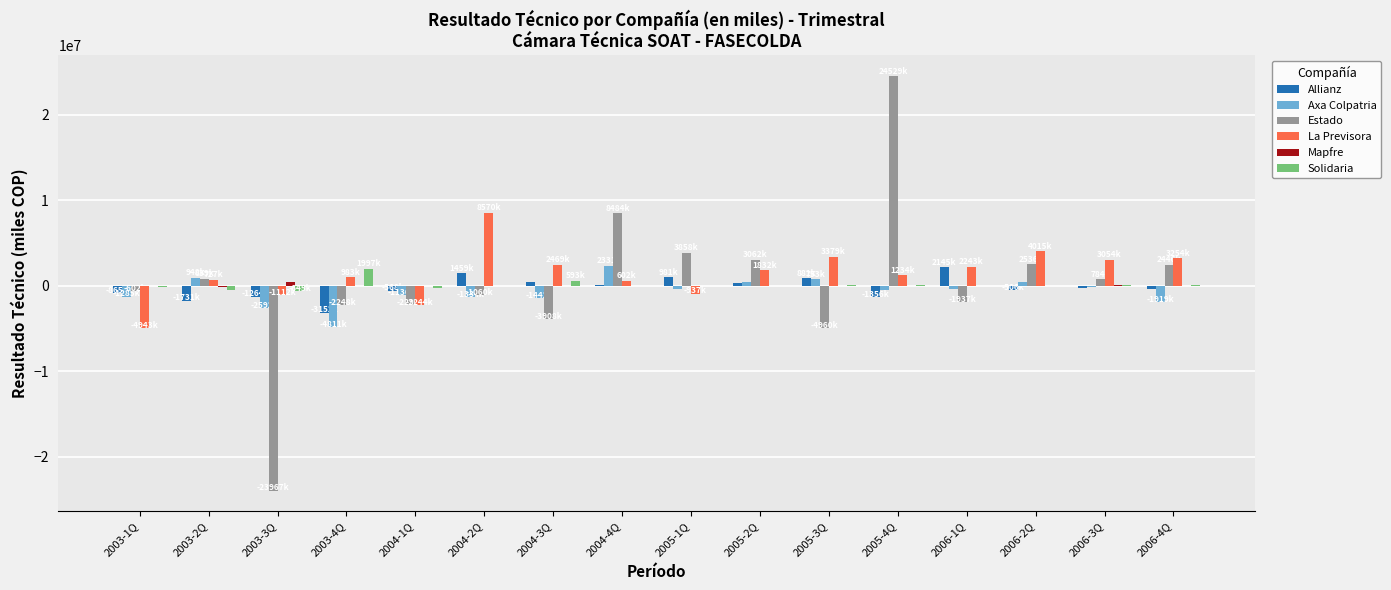

Between 2004-1Q and 2004-2Q, which series saw the biggest shift?

La Previsora